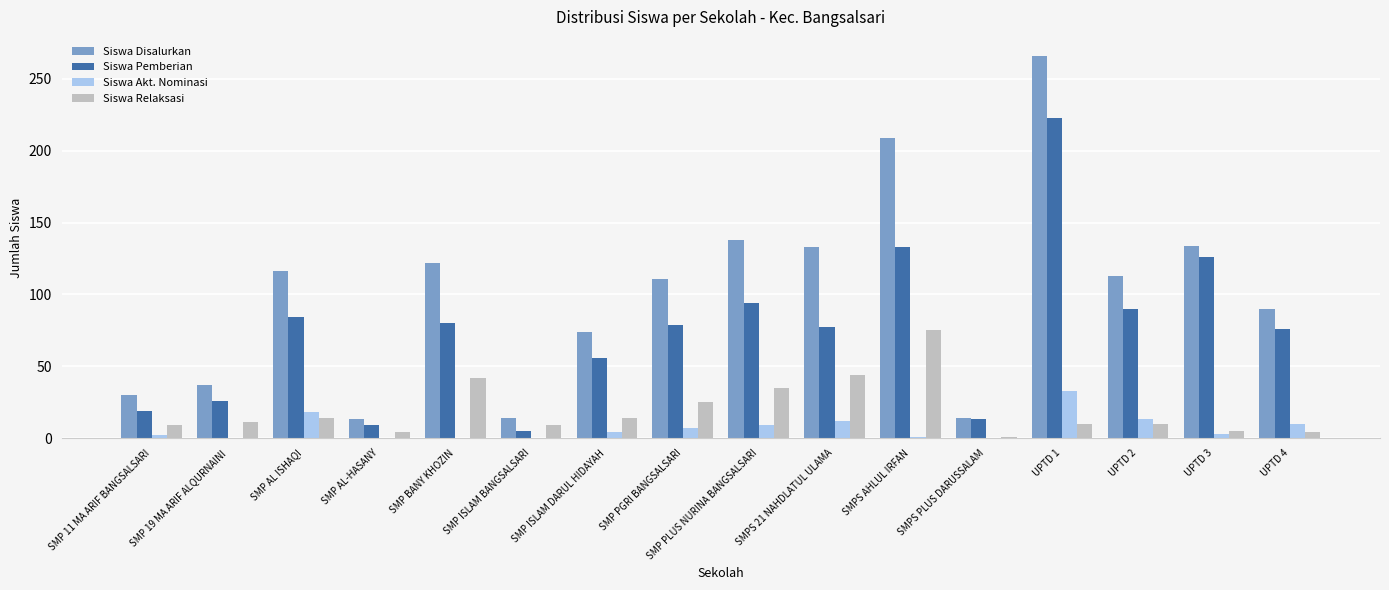

Which category has the highest value in the Siswa Disalurkan series?

UPTD 1